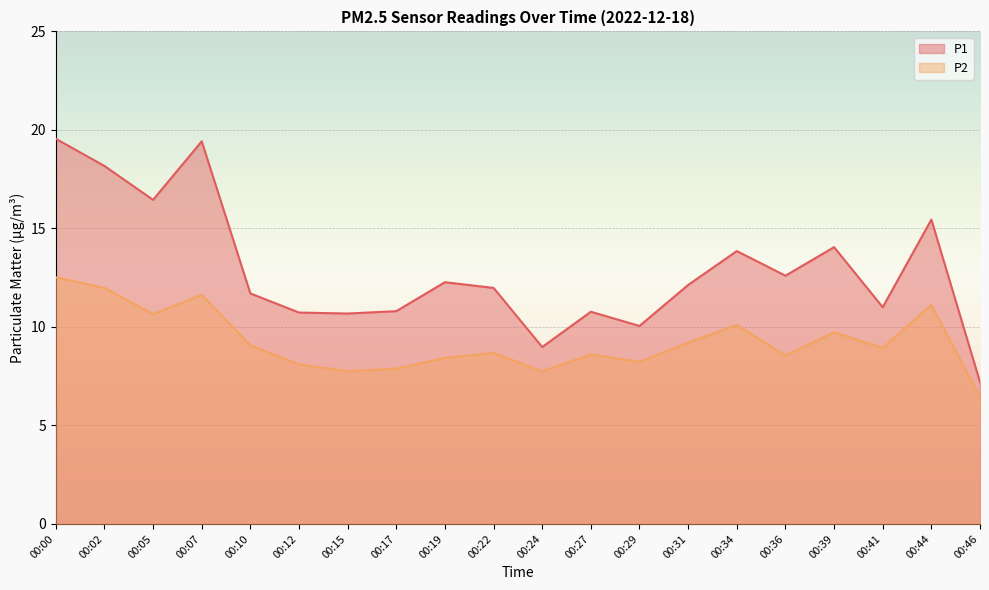

How many data points in P2 are above 8?

16